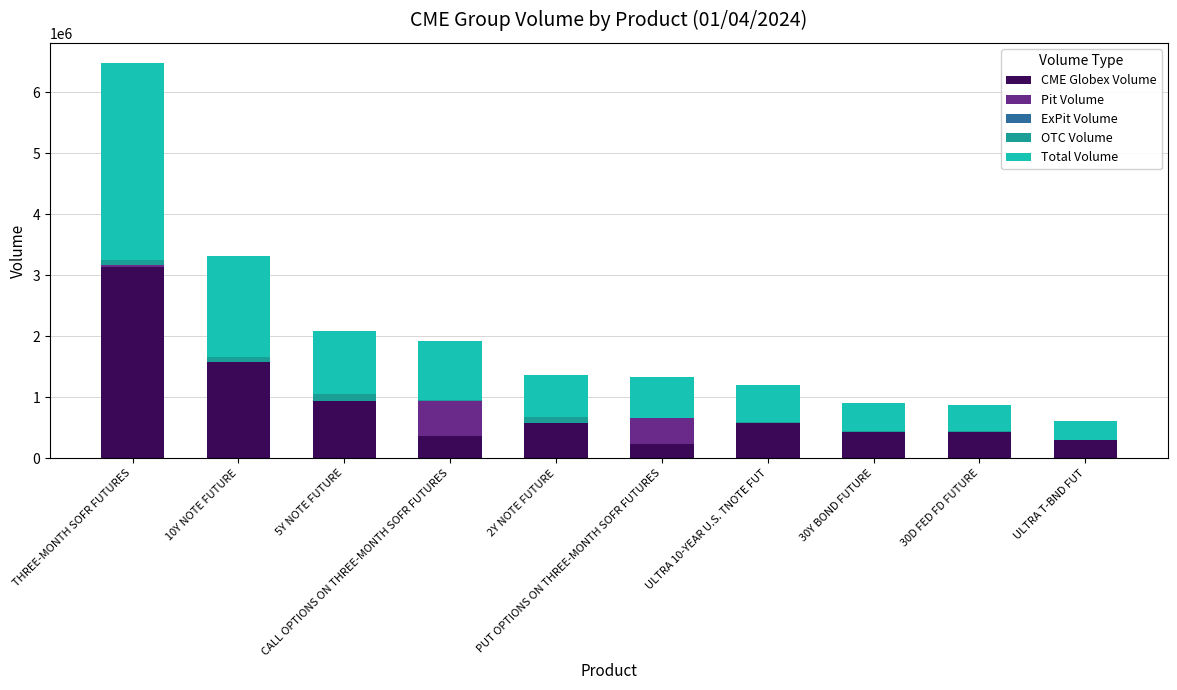

What is the highest value of the CME Globex Volume series?

3130864